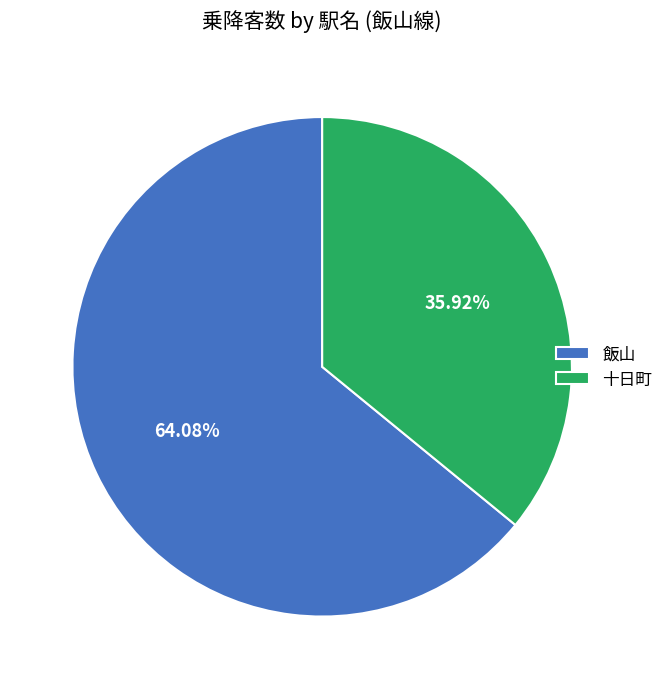

Rank the categories by value from highest to lowest.

飯山, 十日町